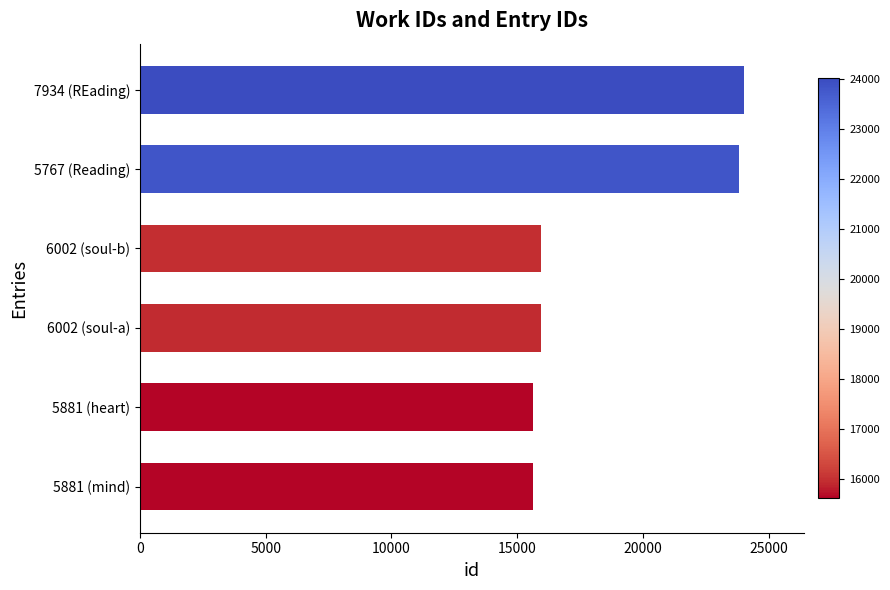

The value at 6002 (soul-b) is 15958. True or false?

True